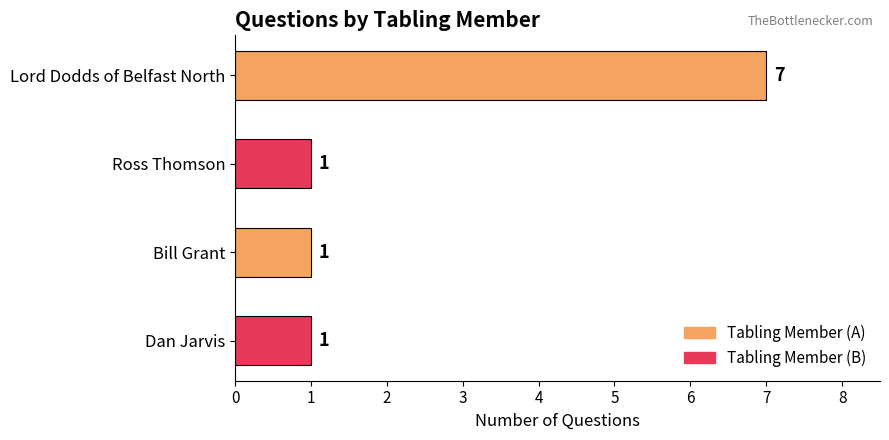

How many values exceed 1?

1